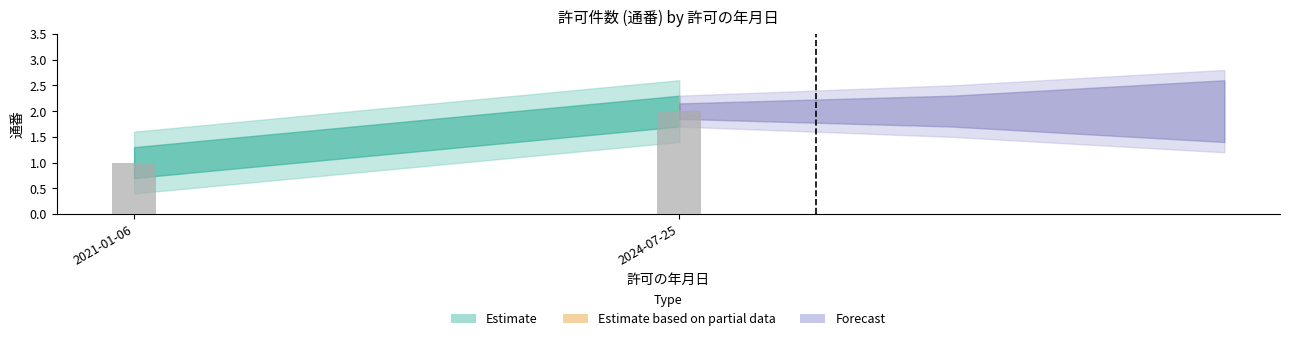

What is the label of the 1st bar from the left?

2021-01-06